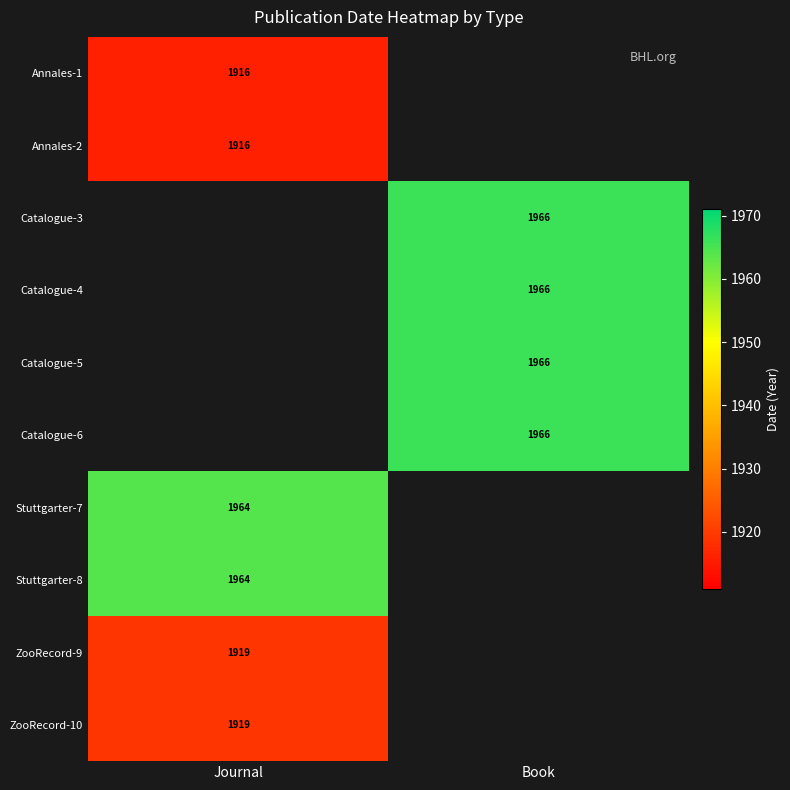

The value of Annales-2 at Journal is 1916. True or false?

True